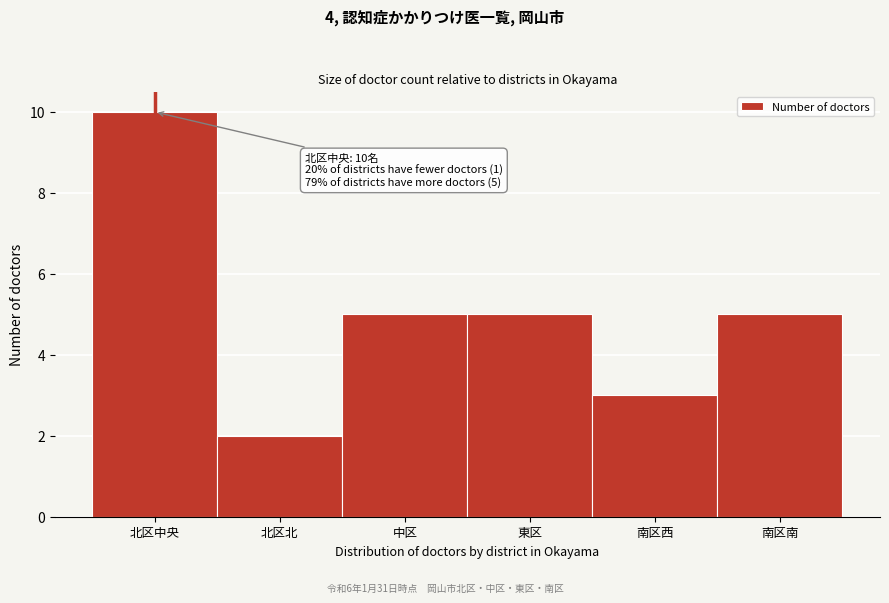

Reading right to left, list all the values displayed in this chart.

南区南=5	南区西=3	東区=5	中区=5	北区北=2	北区中央=10